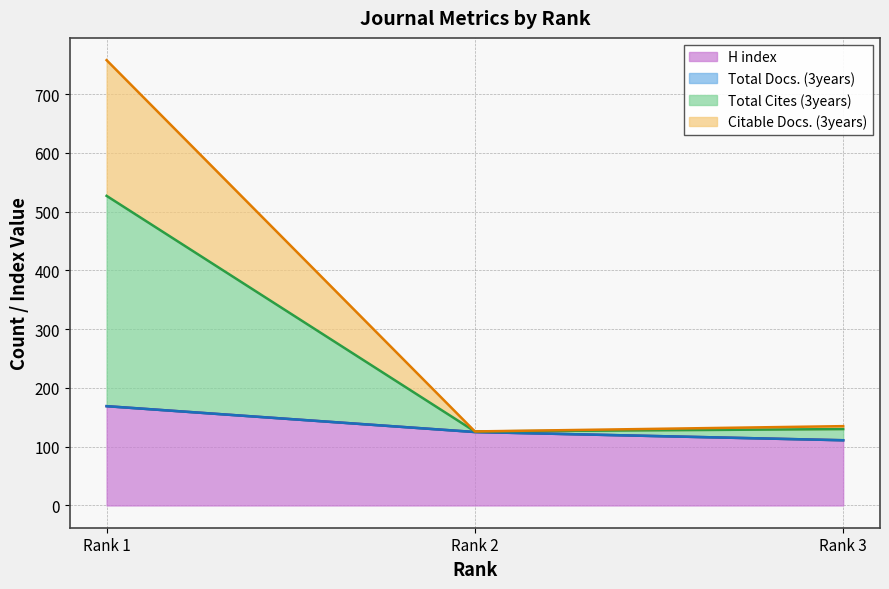

Where is H index nearest to the value 140?

Rank 2